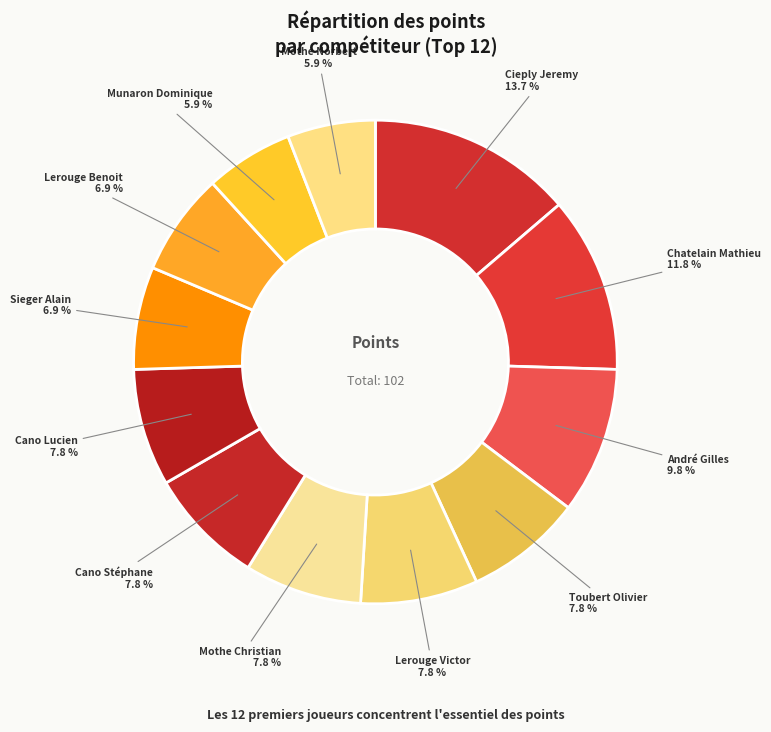

To the nearest percent, what is the difference between the largest and smallest slice percentages?

8%